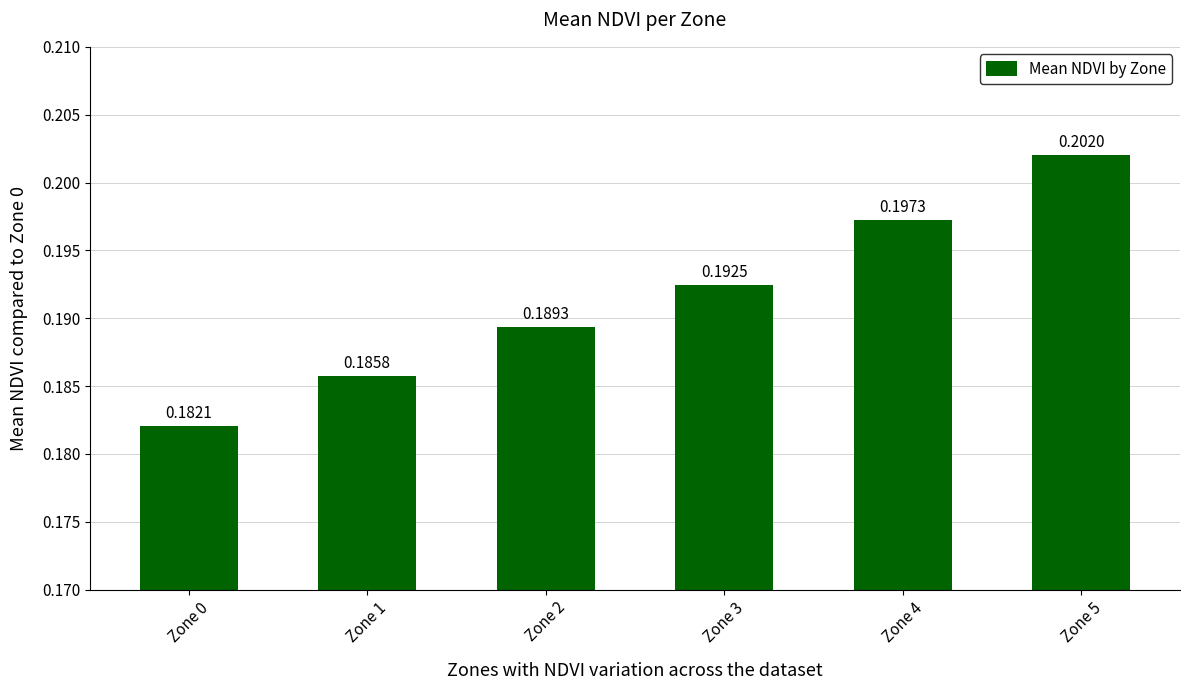

Between Zone 3 and Zone 1, which is larger?

Zone 3